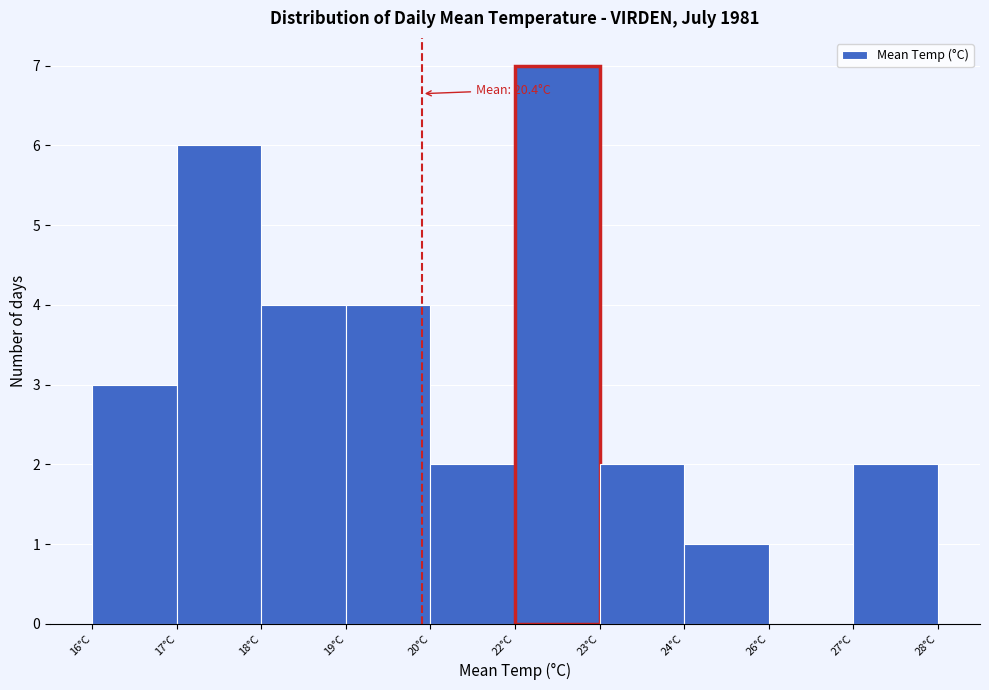

Reading left to right, extract all data points from this chart.

16°C=3	17°C=6	18°C=4	19°C=4	20°C=2	22°C=7	23°C=2	24°C=1	26°C=0	27°C=2